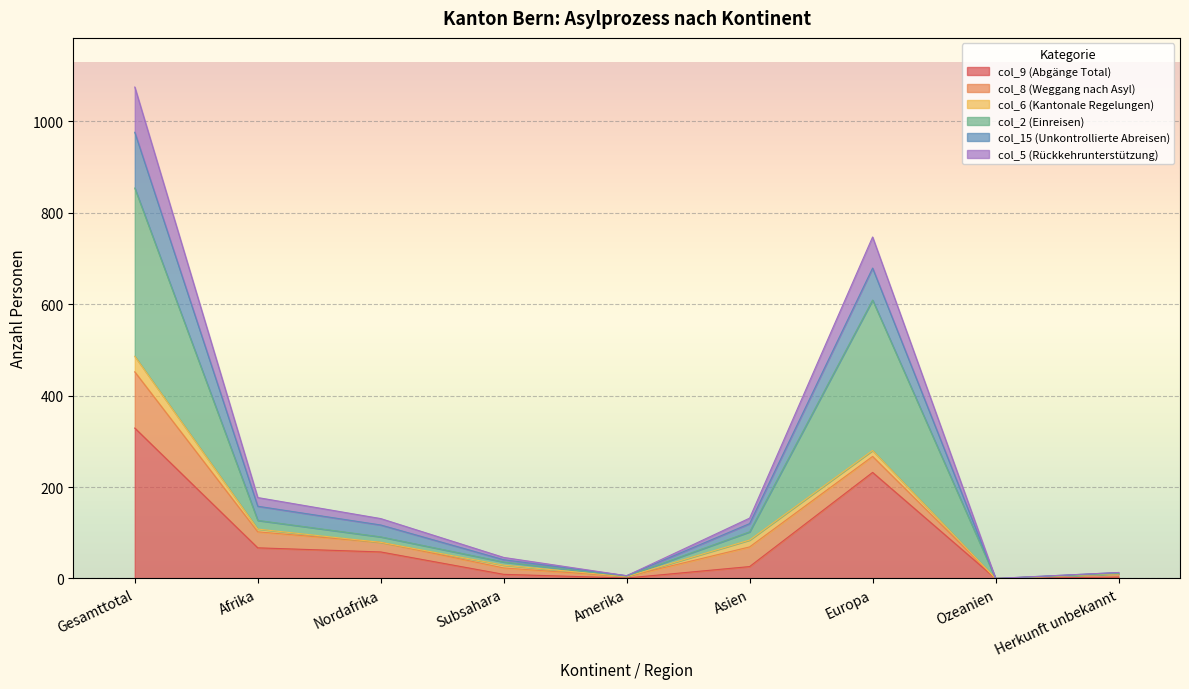

Which category has the highest value in the col_9 (Abgänge Total) series?

Gesamttotal